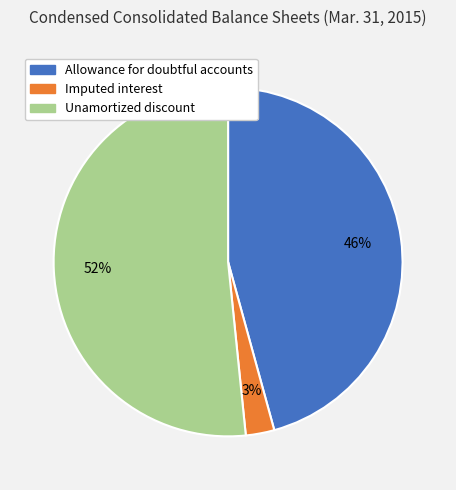

To the nearest percent, what is the difference between the largest and smallest slice percentages?

49%